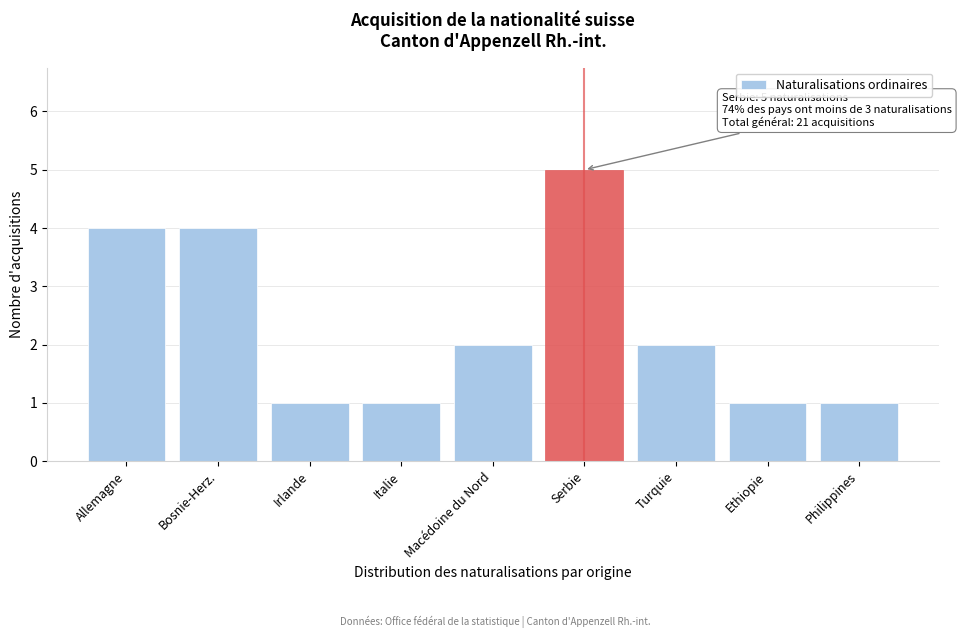

Reading left to right, what are all the values shown in this chart?

4	4	1	1	2	5	2	1	1